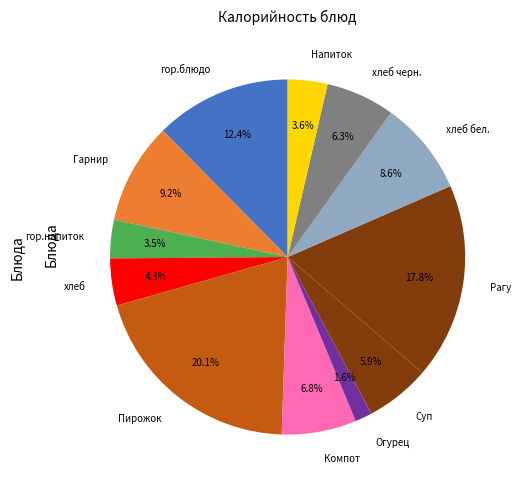

Is it true that хлеб бел. is 1% of the pie?

False